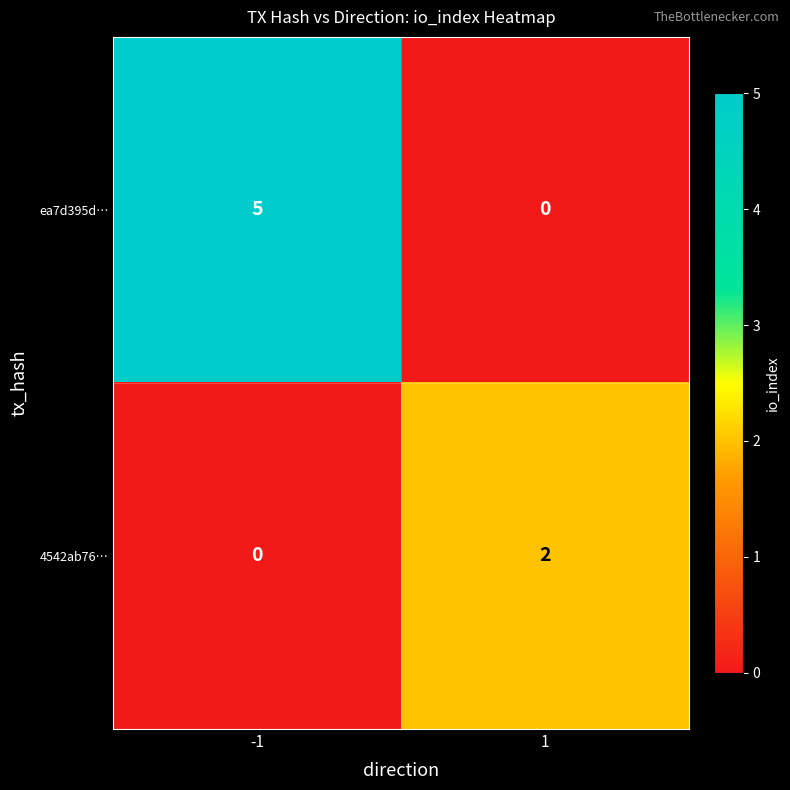

What is the sum of all ea7d395d… values?

5